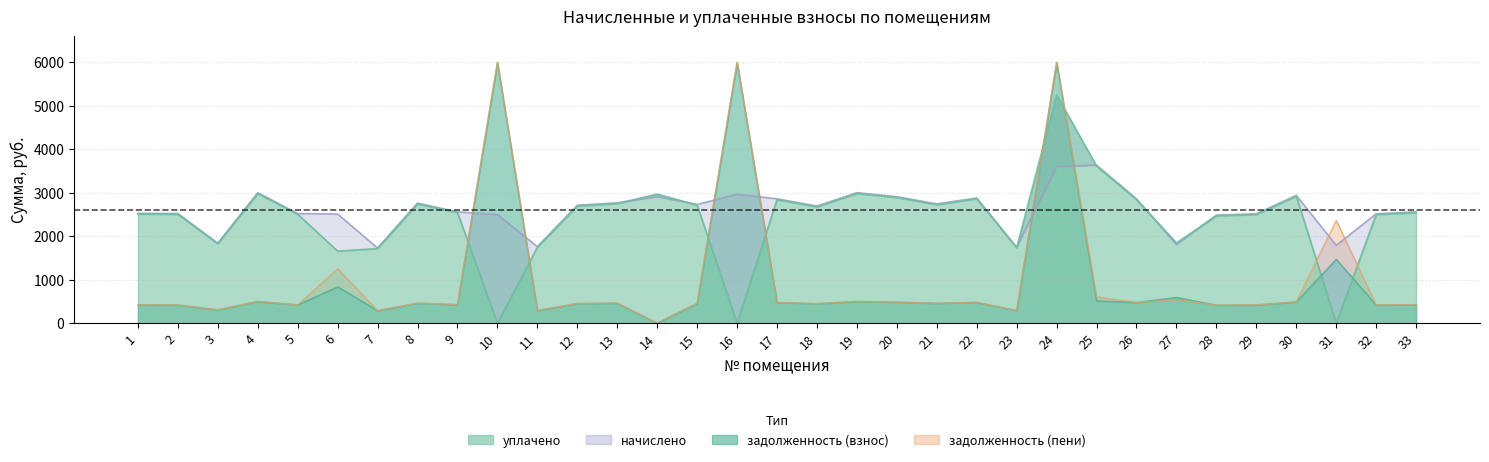

Which has a higher value, 25 or 24?

24